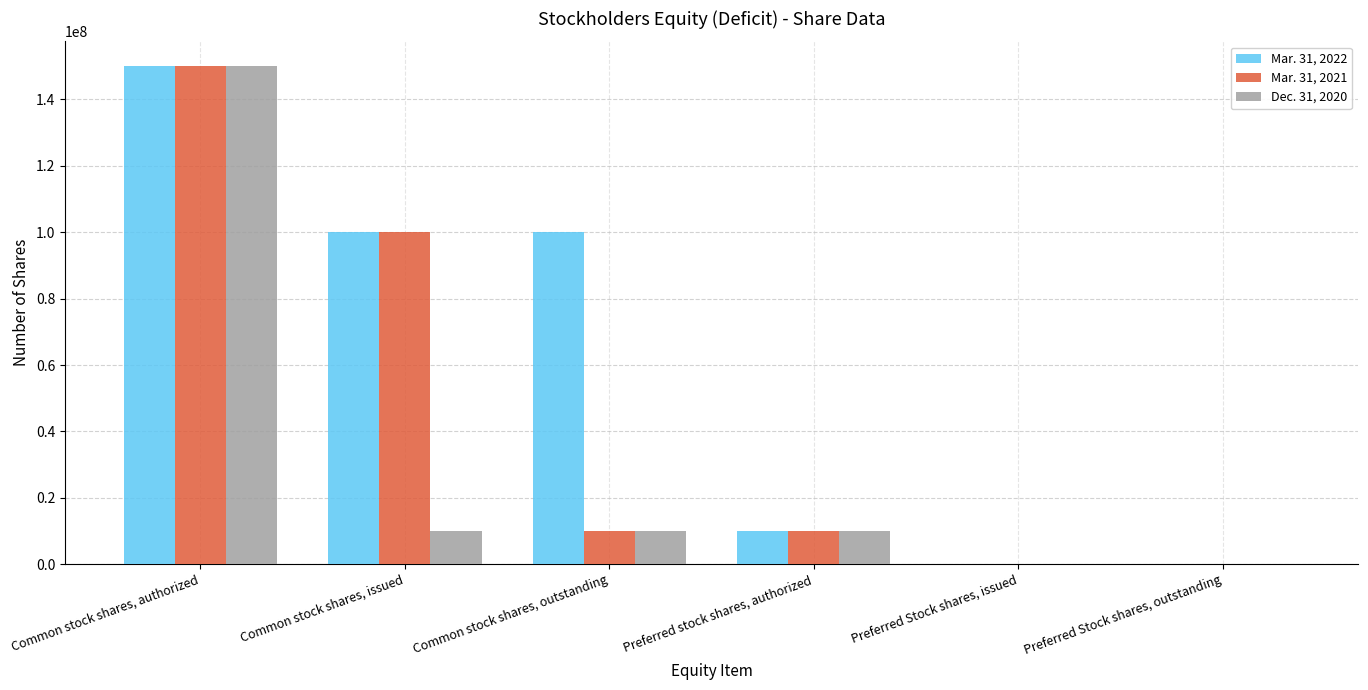

At which category does the chart reach its peak across all series?

Common stock shares, authorized